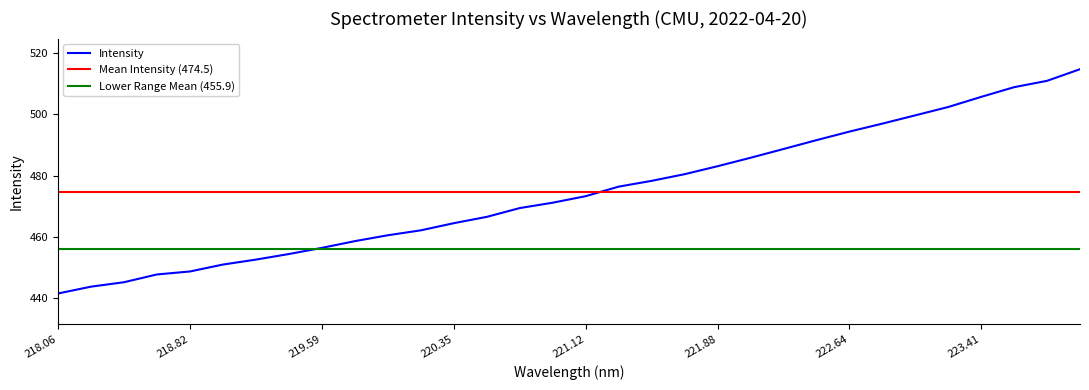

Which category has the lowest value in the Intensity series?

218.06